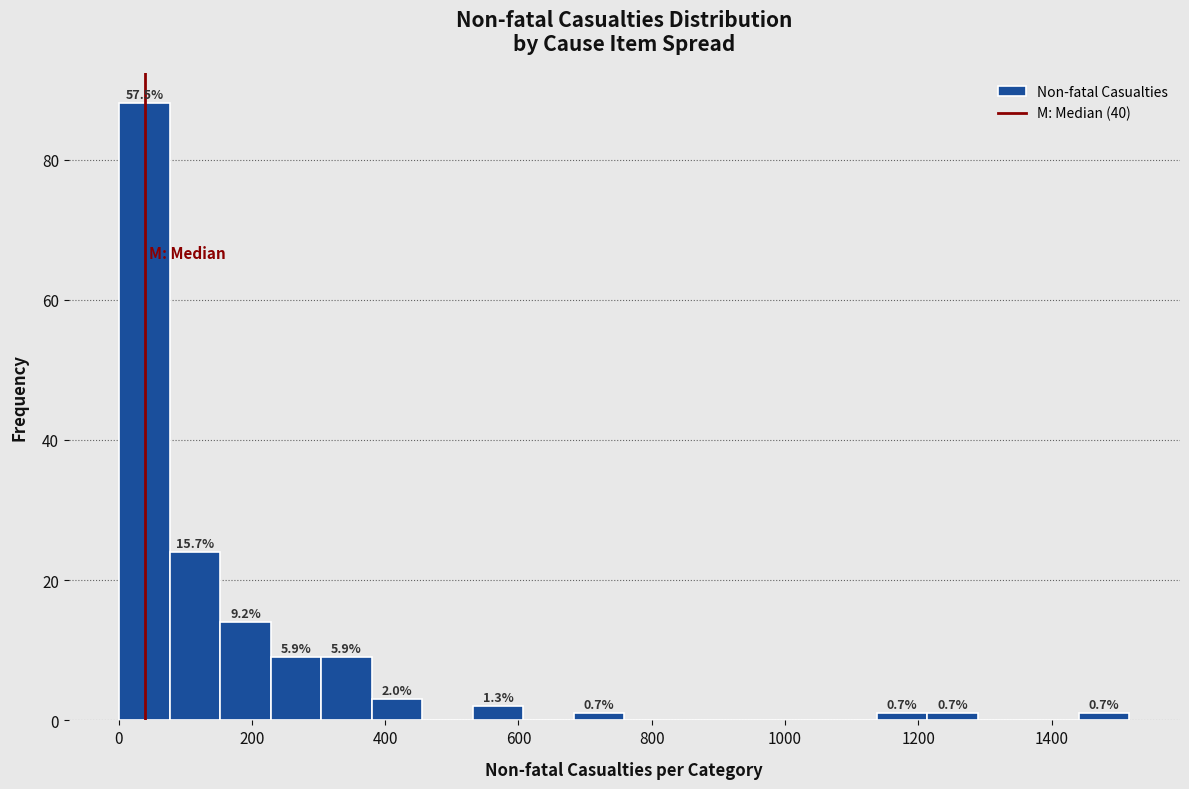

Read against the x-axis, roughly where is the centre of the tallest bar?

40